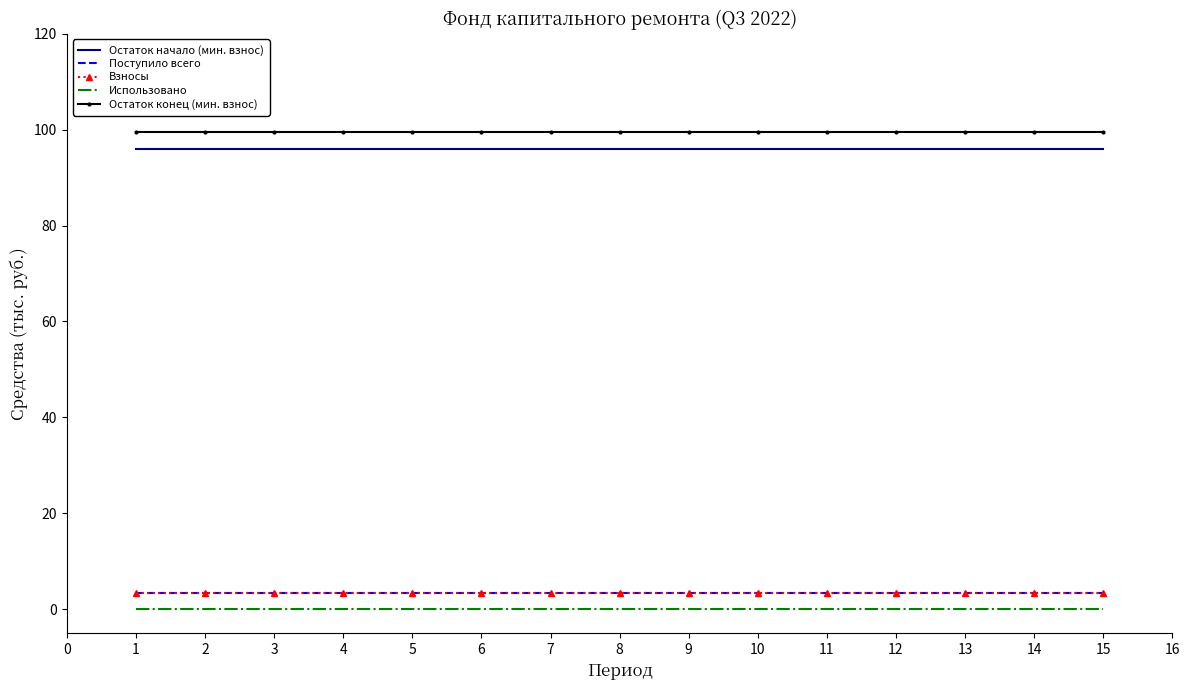

How many lines are shown in the chart?

5